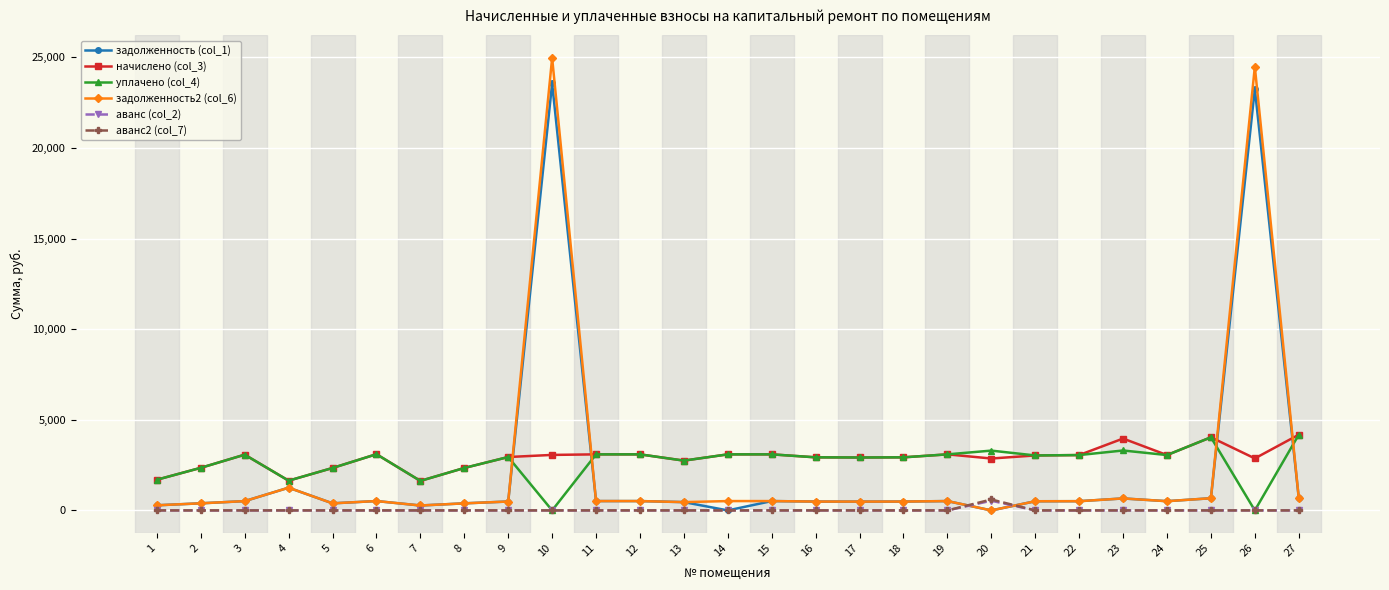

What is the average value of the начислено (col_3) series?

2897.3